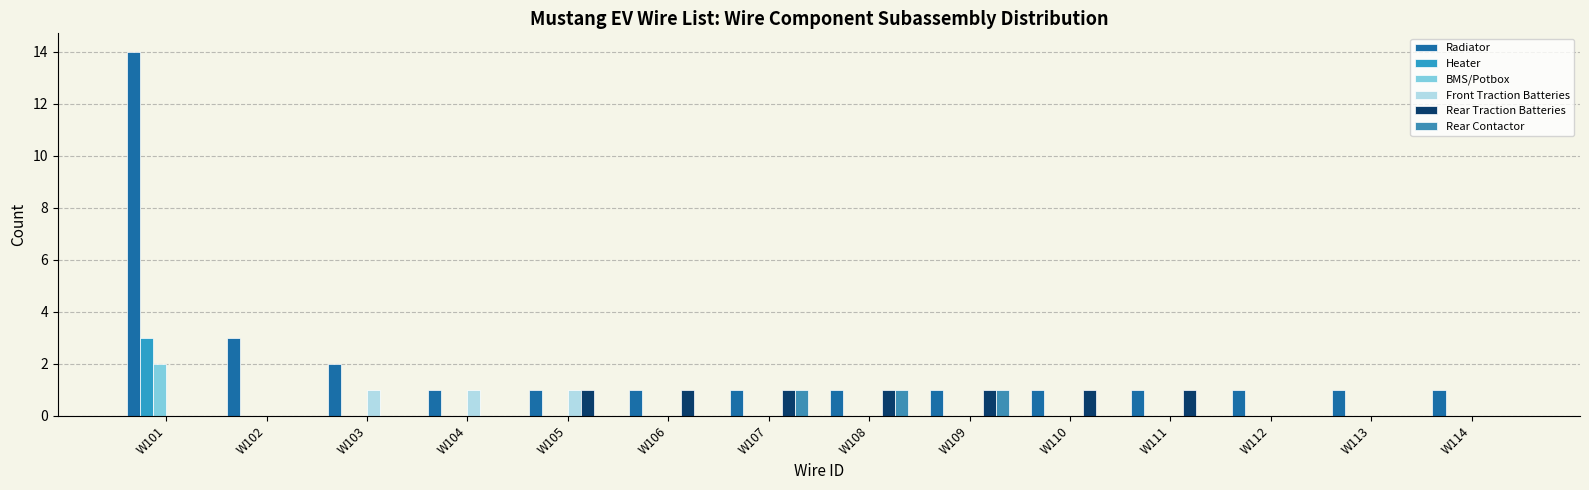

Reading left to right, list all the values displayed in this chart.

Radiator: 14	3	2	1	1	1	1	1	1	1	1	1	1	1
Heater: 3	0	0	0	0	0	0	0	0	0	0	0	0	0
BMS/Potbox: 2	0	0	0	0	0	0	0	0	0	0	0	0	0
Front Traction Batteries: 0	0	1	1	1	0	0	0	0	0	0	0	0	0
Rear Traction Batteries: 0	0	0	0	1	1	1	1	1	1	1	0	0	0
Rear Contactor: 0	0	0	0	0	0	1	1	1	0	0	0	0	0